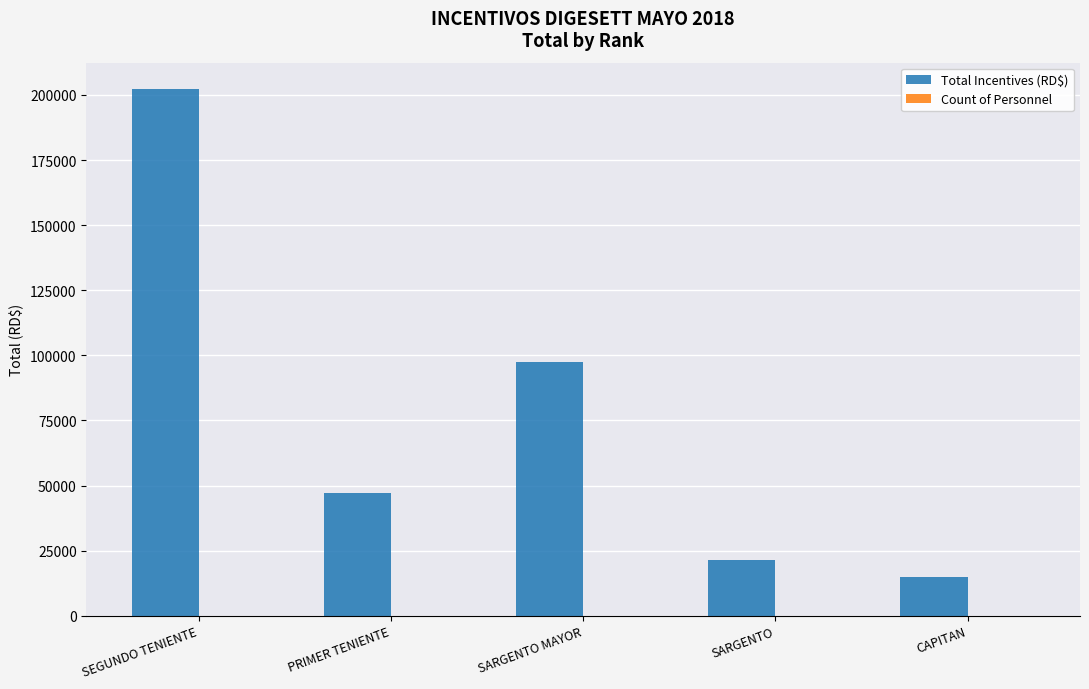

Which series has the largest range (max minus min)?

Total Incentives (RD$)